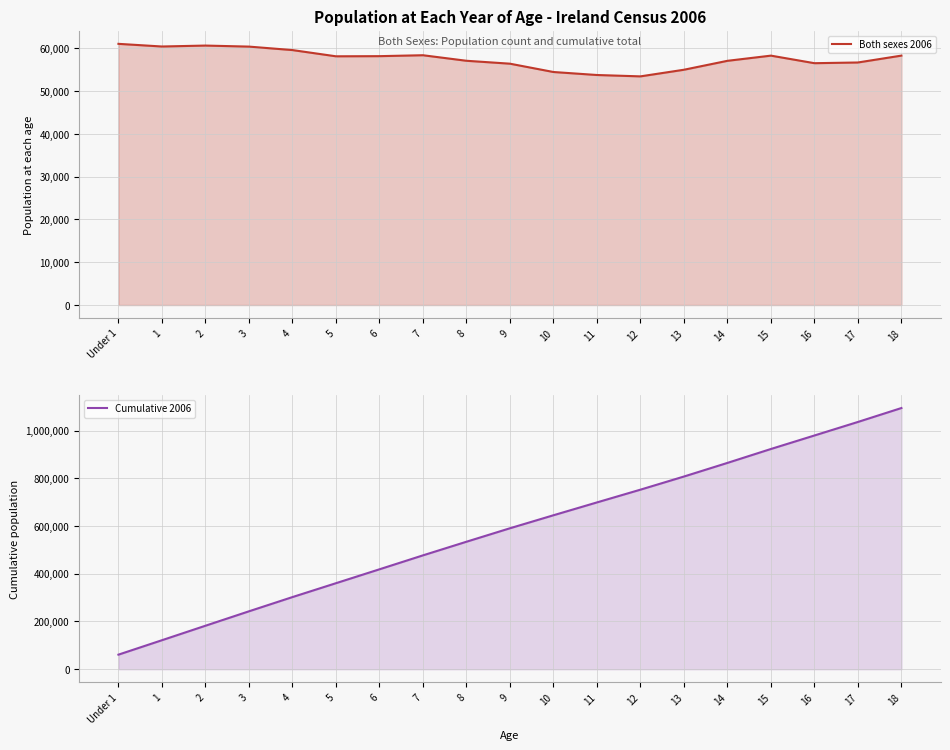

Is the value of Cumulative 2006 at 7 greater than the value of Both sexes 2006 at 17?

Yes